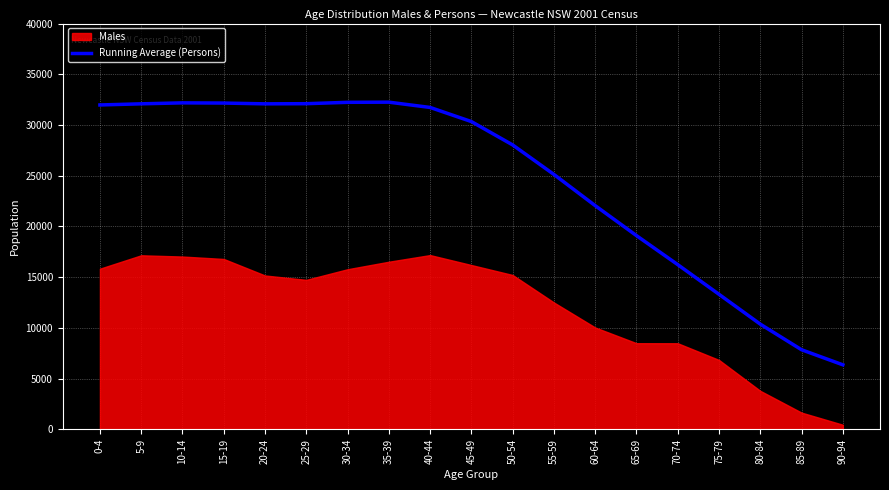

Reading left to right, transcribe all the data shown in this chart.

0-4=31976	5-9=32088	10-14=32183	15-19=32163	20-24=32086	25-29=32101	30-34=32236	35-39=32251	40-44=31731	45-49=30338	50-54=28036	55-59=25126	60-64=22051	65-69=19096	70-74=16235	75-79=13308	80-84=10368	85-89=7845	90-94=6360